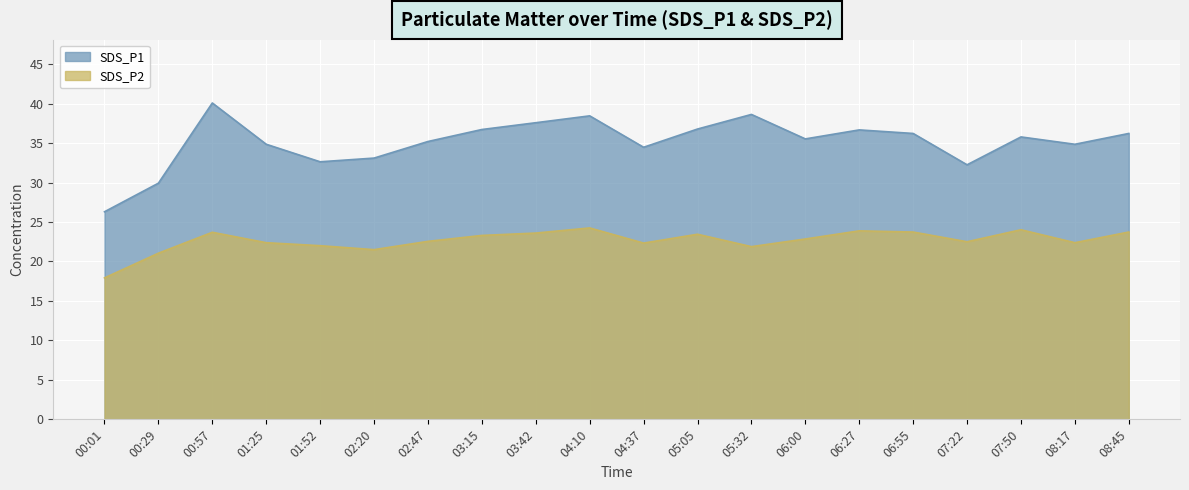

True or false: SDS_P1 and SDS_P2 intersect in this chart.

False